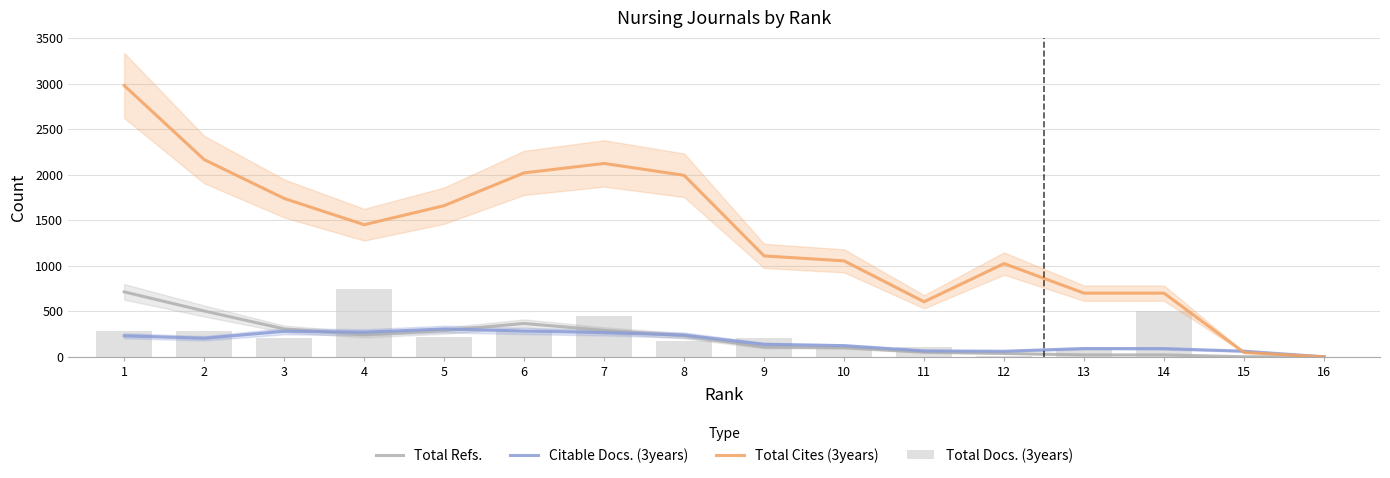

Reading left to right, transcribe all the data shown in this chart.

Total Refs.: 1=713.7	2=503.3	3=306.7	4=242.0	5=288.0	6=366.3	7=291.3	8=229.7	9=106.7	10=100.7	11=51.0	12=37.0	13=21.3	14=21.3	15=1.0	16=0.0
Citable Docs. (3years): 1=231.0	2=203.7	3=280.7	4=270.3	5=305.7	6=283.3	7=266.7	8=238.7	9=137.3	10=122.7	11=65.3	12=61.0	13=91.3	14=90.0	15=62.0	16=0.3
Total Cites (3years): 1=2980.0	2=2166.3	3=1739.7	4=1451.0	5=1660.3	6=2020.3	7=2124.0	8=1993.7	9=1108.3	10=1054.0	11=604.7	12=1024.0	13=699.3	14=699.3	15=48.0	16=0.0
Total Docs. (3years): 1=284.0	2=283.0	3=203.0	4=748.0	5=223.0	6=295.0	7=447.0	8=172.0	9=210.0	10=111.0	11=105.0	12=9.0	13=87.0	14=499.0	15=1.0	16=0.0